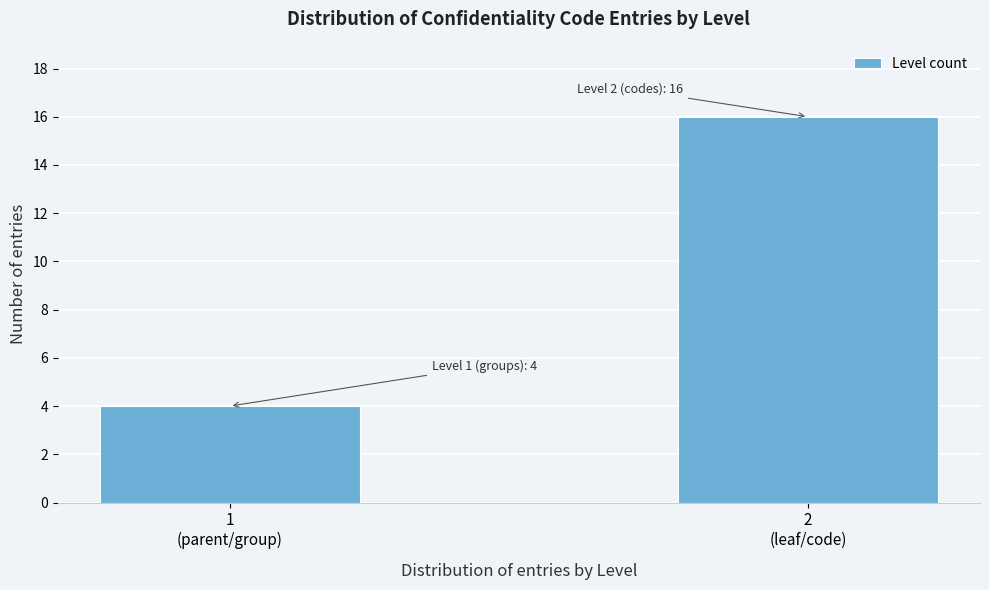

Reading left to right, what are all the values shown in this chart?

4	16